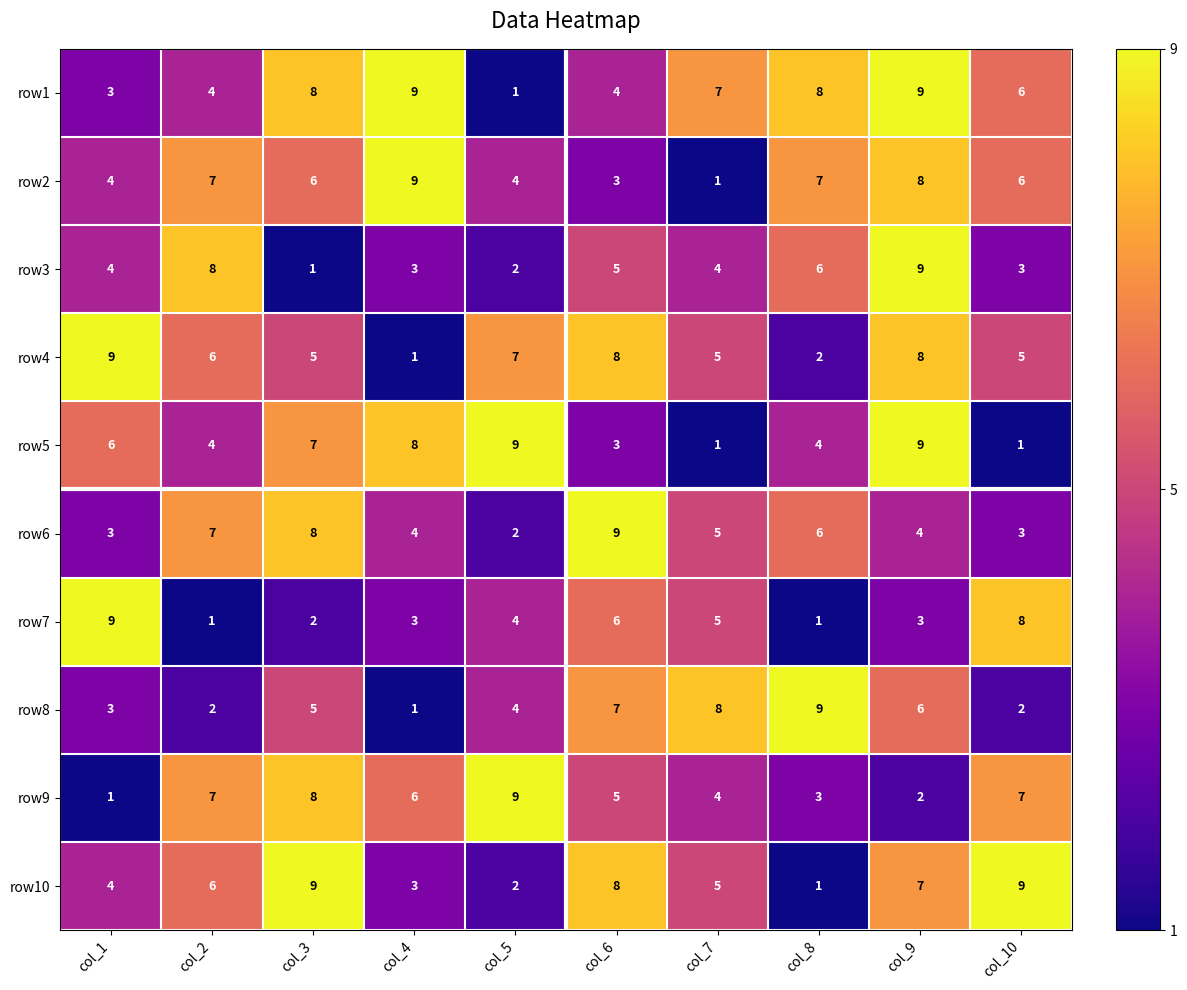

What is the average value of the row2 series?

6